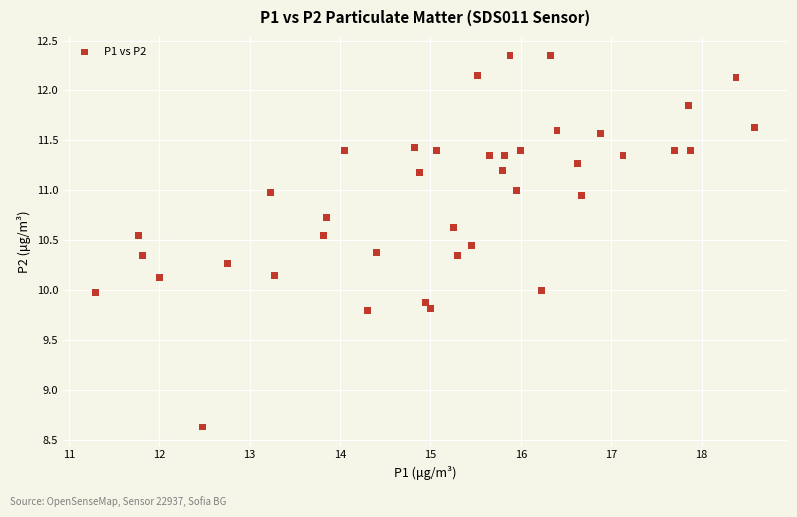

What is the range of X values (max minus min)?

7.3